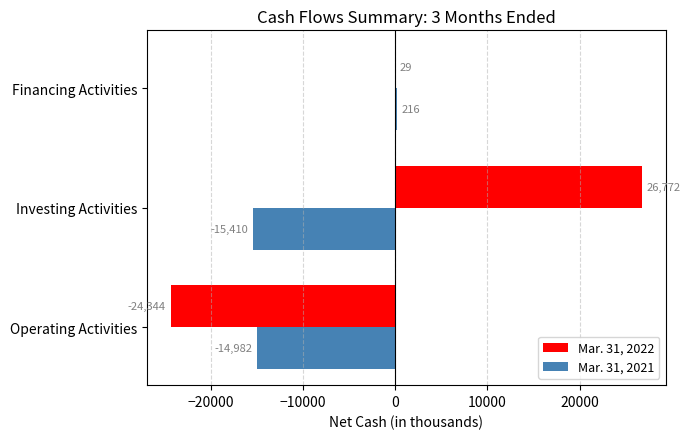

What is the sum of all Mar. 31, 2022 values?

2457